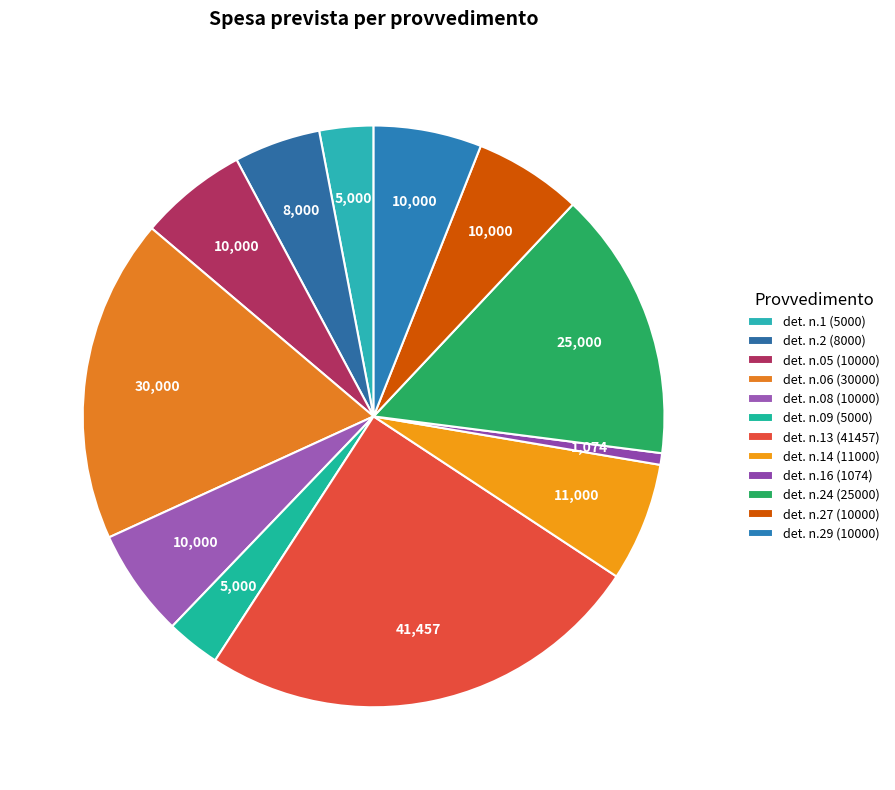

How many slices are in this pie chart?

12